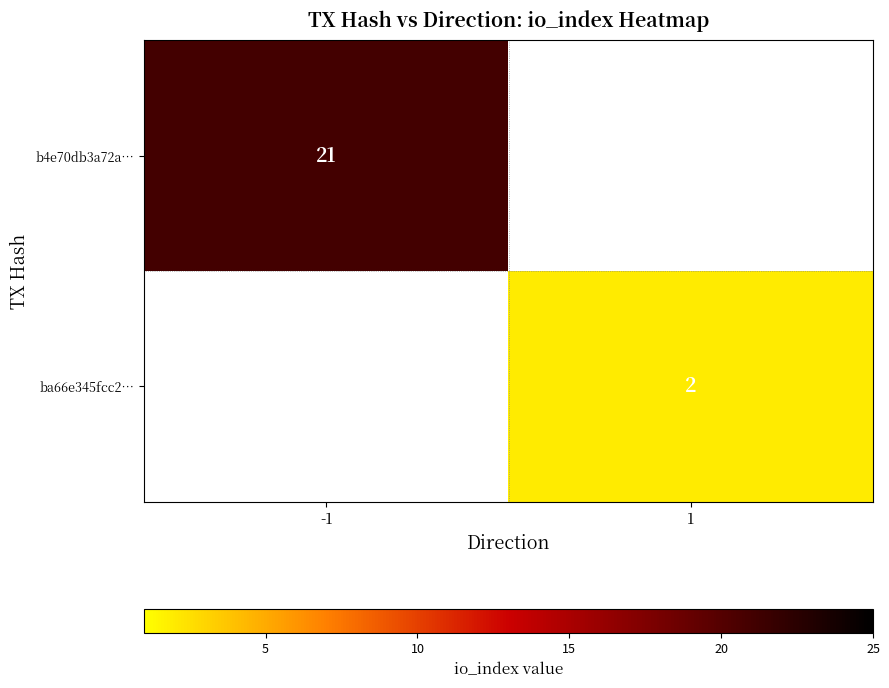

Which category has the lowest value across all series?

1